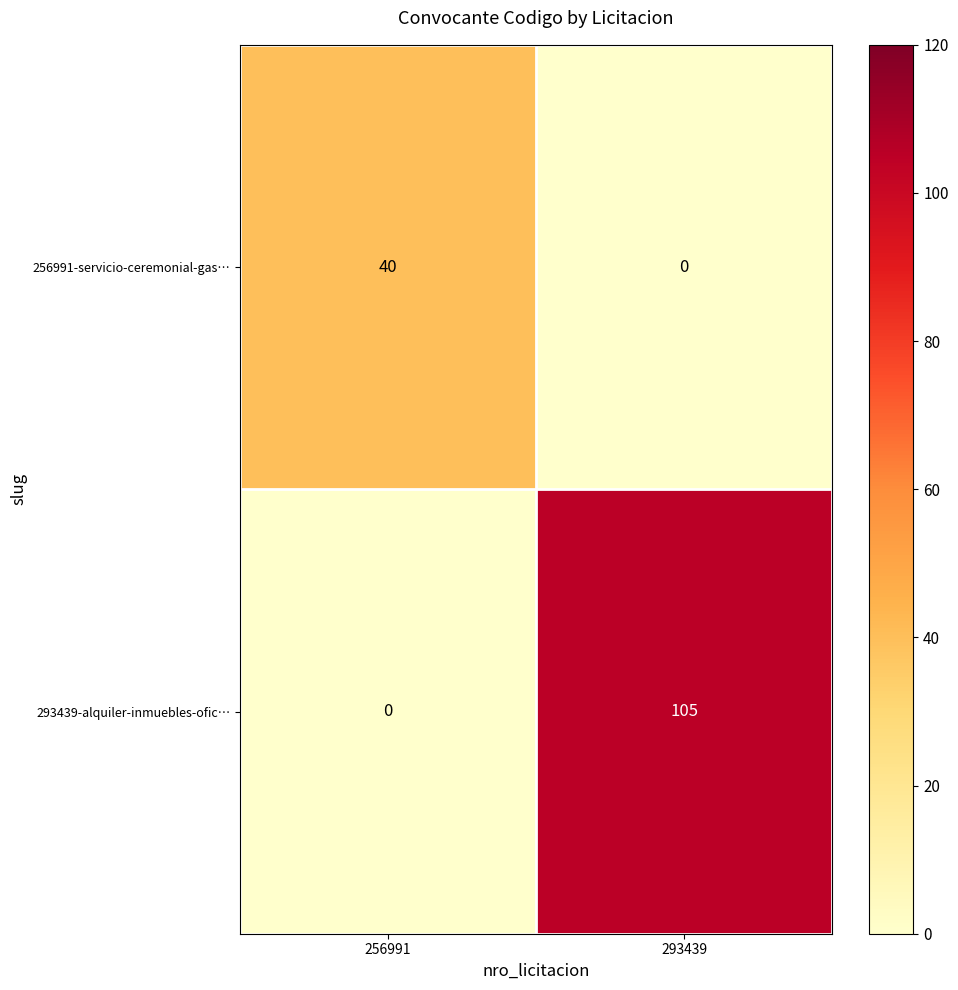

What is the maximum value shown in the chart?

105